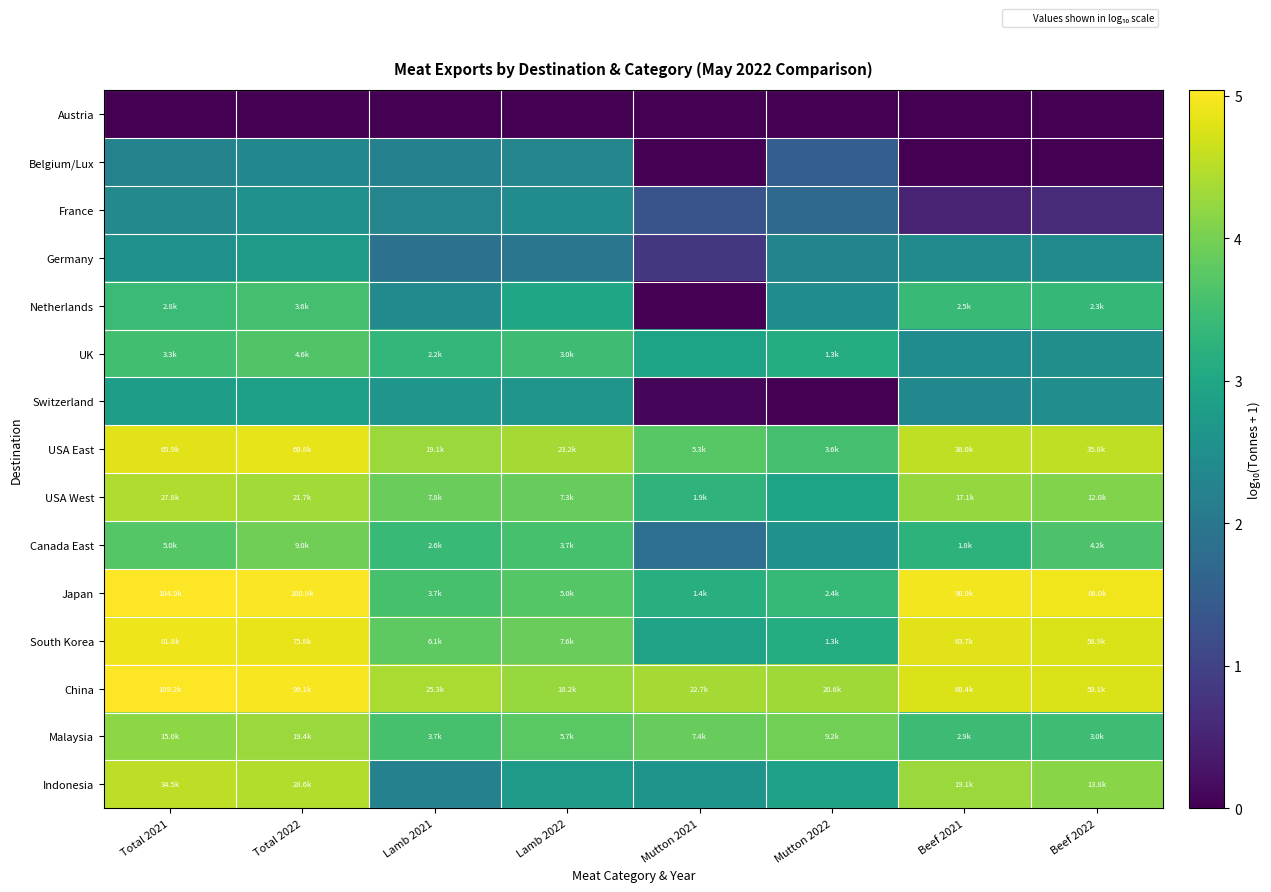

Reading left to right, transcribe all the data shown in this chart.

Austria: Total 2021=0.0	Total 2022=0.0	Lamb 2021=0.0	Lamb 2022=0.0	Mutton 2021=0.0	Mutton 2022=0.0	Beef 2021=0.0	Beef 2022=0.0
Belgium/Lux: Total 2021=2.3	Total 2022=2.4	Lamb 2021=2.2	Lamb 2022=2.3	Mutton 2021=0.0	Mutton 2022=1.5	Beef 2021=0.0	Beef 2022=0.0
France: Total 2021=2.4	Total 2022=2.5	Lamb 2021=2.3	Lamb 2022=2.4	Mutton 2021=1.3	Mutton 2022=1.7	Beef 2021=0.5	Beef 2022=0.6
Germany: Total 2021=2.5	Total 2022=2.7	Lamb 2021=1.9	Lamb 2022=2.0	Mutton 2021=0.8	Mutton 2022=2.3	Beef 2021=2.4	Beef 2022=2.4
Netherlands: Total 2021=3.4	Total 2022=3.6	Lamb 2021=2.4	Lamb 2022=3.0	Mutton 2021=0.0	Mutton 2022=2.4	Beef 2021=3.4	Beef 2022=3.4
UK: Total 2021=3.5	Total 2022=3.7	Lamb 2021=3.3	Lamb 2022=3.5	Mutton 2021=2.9	Mutton 2022=3.1	Beef 2021=2.4	Beef 2022=2.5
Switzerland: Total 2021=2.8	Total 2022=2.9	Lamb 2021=2.6	Lamb 2022=2.6	Mutton 2021=0.1	Mutton 2022=0.0	Beef 2021=2.4	Beef 2022=2.5
USA East: Total 2021=4.8	Total 2022=4.8	Lamb 2021=4.3	Lamb 2022=4.4	Mutton 2021=3.7	Mutton 2022=3.6	Beef 2021=4.6	Beef 2022=4.6
USA West: Total 2021=4.4	Total 2022=4.3	Lamb 2021=3.9	Lamb 2022=3.9	Mutton 2021=3.3	Mutton 2022=2.9	Beef 2021=4.2	Beef 2022=4.1
Canada East: Total 2021=3.7	Total 2022=4.0	Lamb 2021=3.4	Lamb 2022=3.6	Mutton 2021=1.8	Mutton 2022=2.6	Beef 2021=3.3	Beef 2022=3.6
Japan: Total 2021=5.0	Total 2022=5.0	Lamb 2021=3.6	Lamb 2022=3.7	Mutton 2021=3.2	Mutton 2022=3.4	Beef 2021=5.0	Beef 2022=4.9
South Korea: Total 2021=4.9	Total 2022=4.9	Lamb 2021=3.8	Lamb 2022=3.9	Mutton 2021=2.9	Mutton 2022=3.1	Beef 2021=4.8	Beef 2022=4.8
China: Total 2021=5.0	Total 2022=5.0	Lamb 2021=4.4	Lamb 2022=4.3	Mutton 2021=4.4	Mutton 2022=4.3	Beef 2021=4.8	Beef 2022=4.8
Malaysia: Total 2021=4.2	Total 2022=4.3	Lamb 2021=3.6	Lamb 2022=3.8	Mutton 2021=3.9	Mutton 2022=4.0	Beef 2021=3.5	Beef 2022=3.5
Indonesia: Total 2021=4.5	Total 2022=4.5	Lamb 2021=2.2	Lamb 2022=2.7	Mutton 2021=2.6	Mutton 2022=2.9	Beef 2021=4.3	Beef 2022=4.1